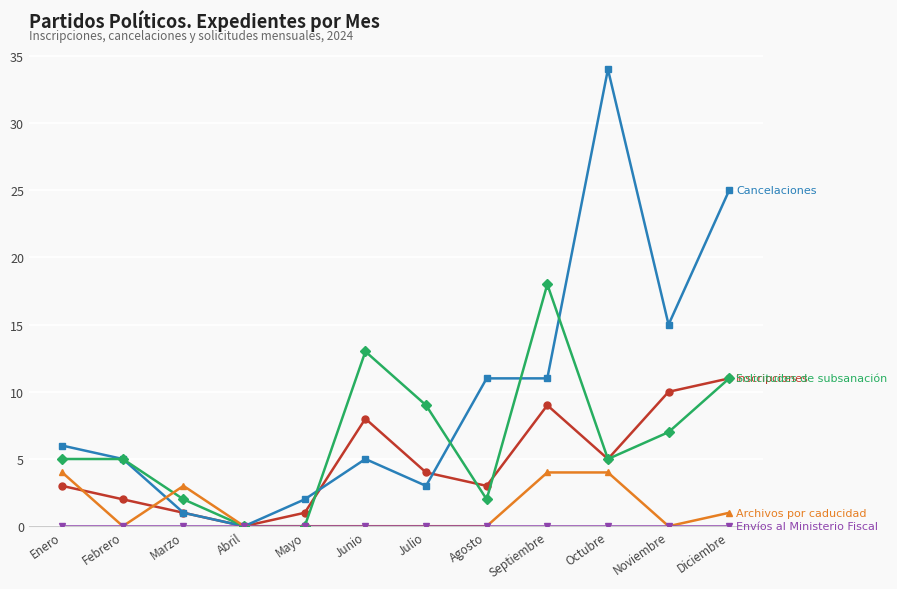

What is the label of the 7th point from the left?

Julio